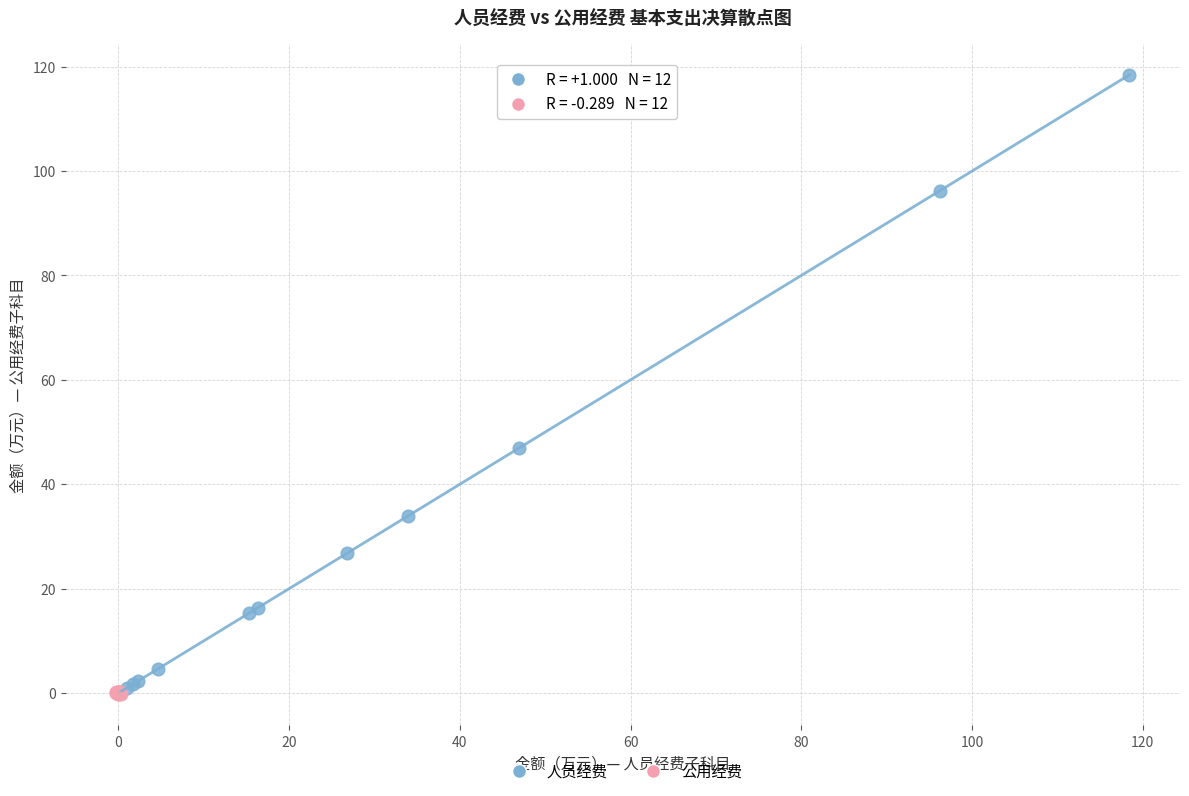

Which series contains the highest Y value?

人员经费